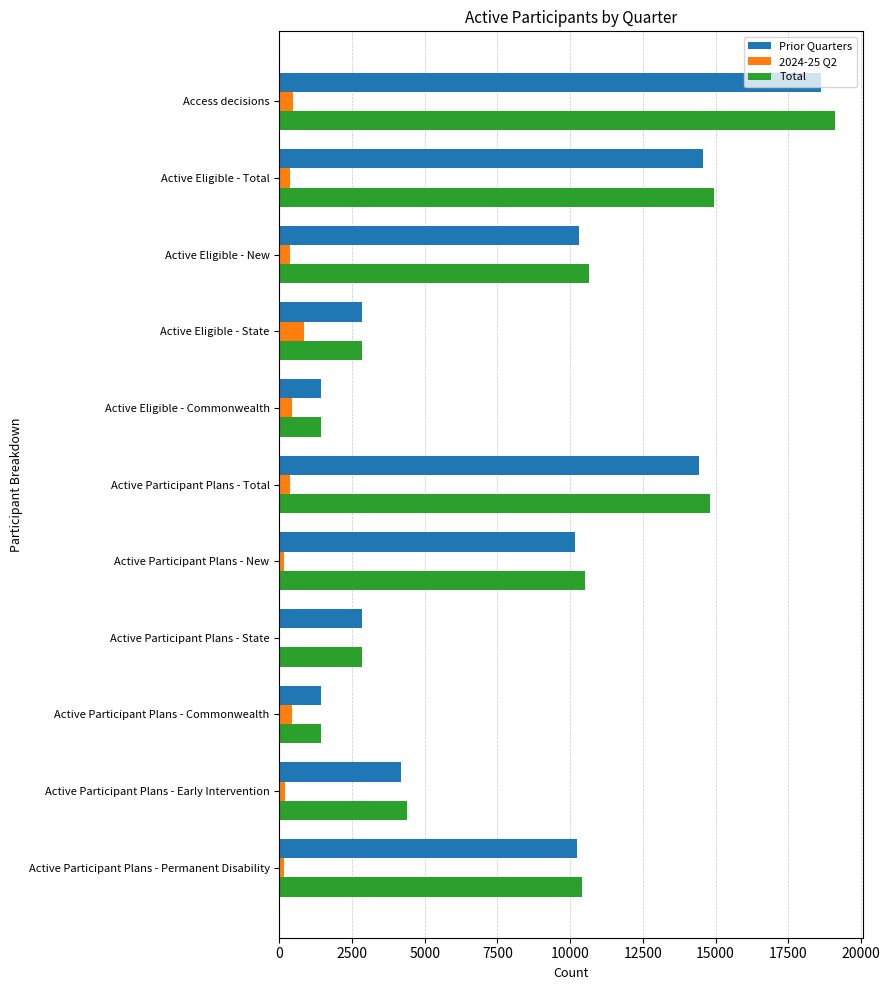

Which label corresponds to the largest value in the chart?

Access decisions